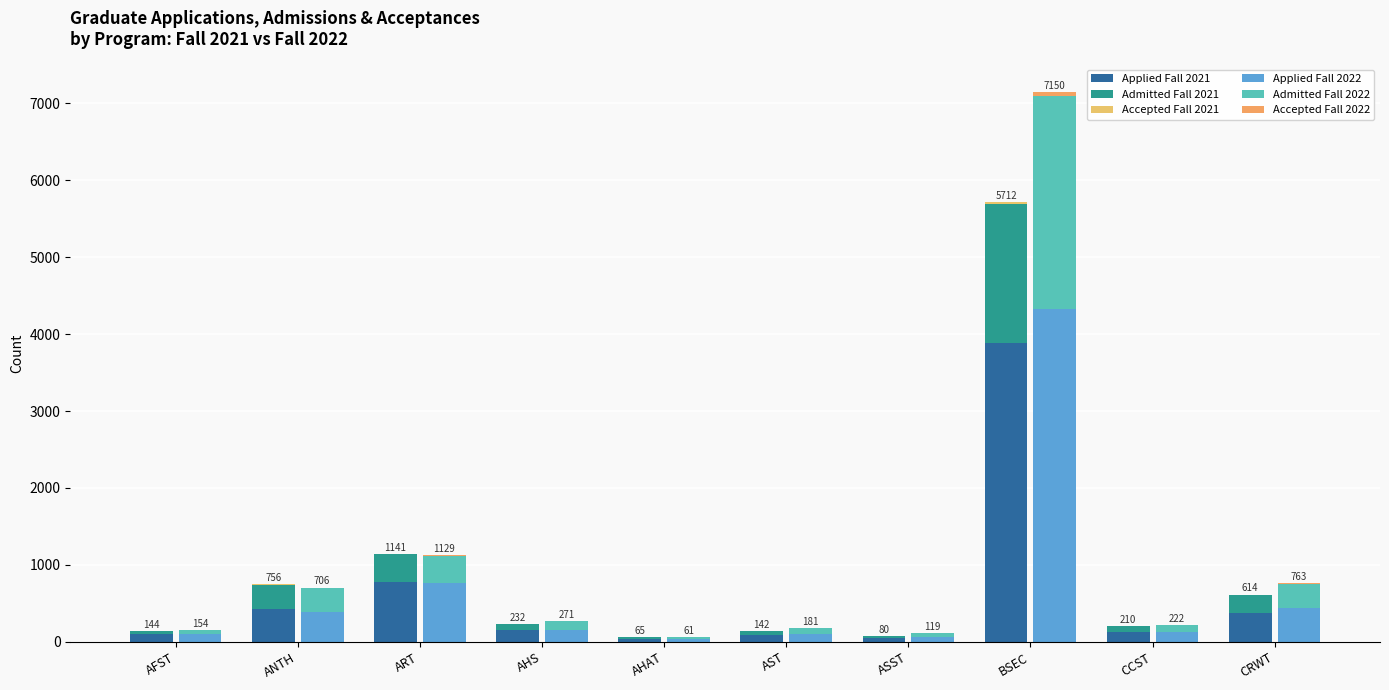

Reading left to right, list all the values displayed in this chart.

Applied Fall 2021: AFST=97	ANTH=422	ART=773	AHS=149	AHAT=43	AST=88	ASST=53	BSEC=3890	CCST=130	CRWT=370
Admitted Fall 2021: AFST=44	ANTH=322	ART=364	AHS=82	AHAT=22	AST=54	ASST=27	BSEC=1805	CCST=79	CRWT=238
Accepted Fall 2021: AFST=3	ANTH=12	ART=4	AHS=1	AHAT=0	AST=0	ASST=0	BSEC=17	CCST=1	CRWT=6
Applied Fall 2022: AFST=98	ANTH=387	ART=761	AHS=149	AHAT=37	AST=104	ASST=65	BSEC=4326	CCST=129	CRWT=446
Admitted Fall 2022: AFST=55	ANTH=312	ART=360	AHS=120	AHAT=24	AST=77	ASST=54	BSEC=2772	CCST=91	CRWT=301
Accepted Fall 2022: AFST=1	ANTH=7	ART=8	AHS=2	AHAT=0	AST=0	ASST=0	BSEC=52	CCST=2	CRWT=16